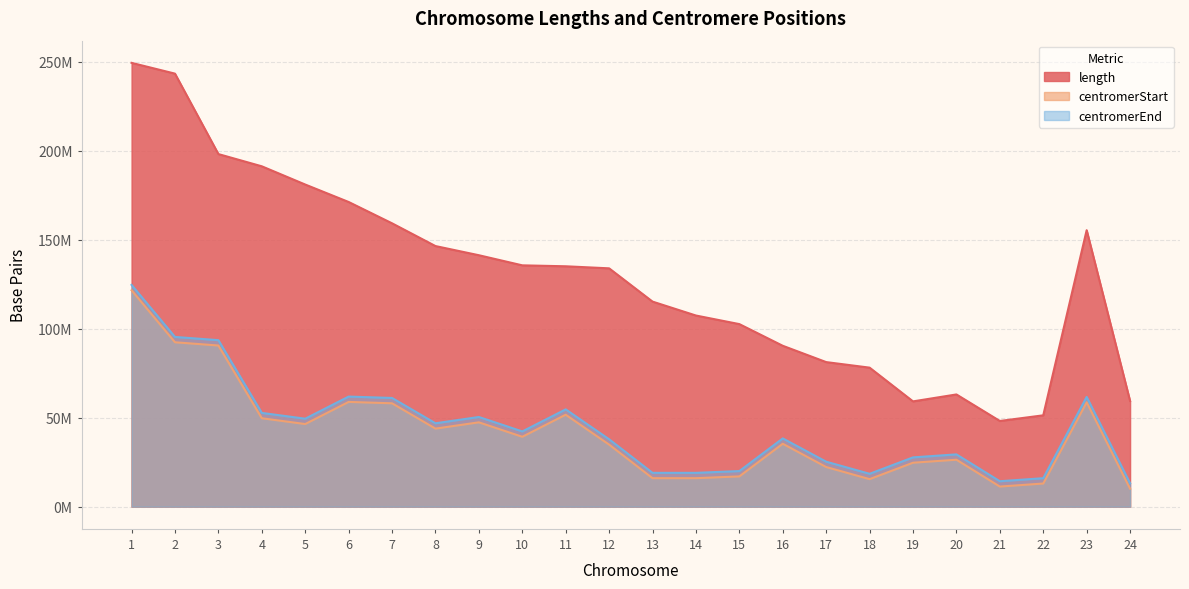

Reading left to right, what are all the values shown in this chart?

length: 1=249250621	2=243199373	3=198022430	4=191154276	5=180915260	6=171115067	7=159138663	8=146364022	9=141213431	10=135534747	11=135006516	12=133851895	13=115169878	14=107349540	15=102531392	16=90354753	17=81195210	18=78077248	19=59128983	20=63025520	21=48129895	22=51304566	23=155270560	24=59373566
centromerStart: 1=121535434	2=92326171	3=90504854	4=49660117	5=46405641	6=58830166	7=58054331	8=43838887	9=47367679	10=39254935	11=51644205	12=34856694	13=16000000	14=16000000	15=17000000	16=35335801	17=22263006	18=15460898	19=24681782	20=26369569	21=11288129	22=13000000	23=58632012	24=10104553
centromerEnd: 1=124535434	2=95326171	3=93504854	4=52660117	5=49405641	6=61830166	7=61054331	8=46838887	9=50367679	10=42254935	11=54644205	12=37856694	13=19000000	14=19000000	15=20000000	16=38335801	17=25263006	18=18460898	19=27681782	20=29369569	21=14288129	22=16000000	23=61632012	24=13104553